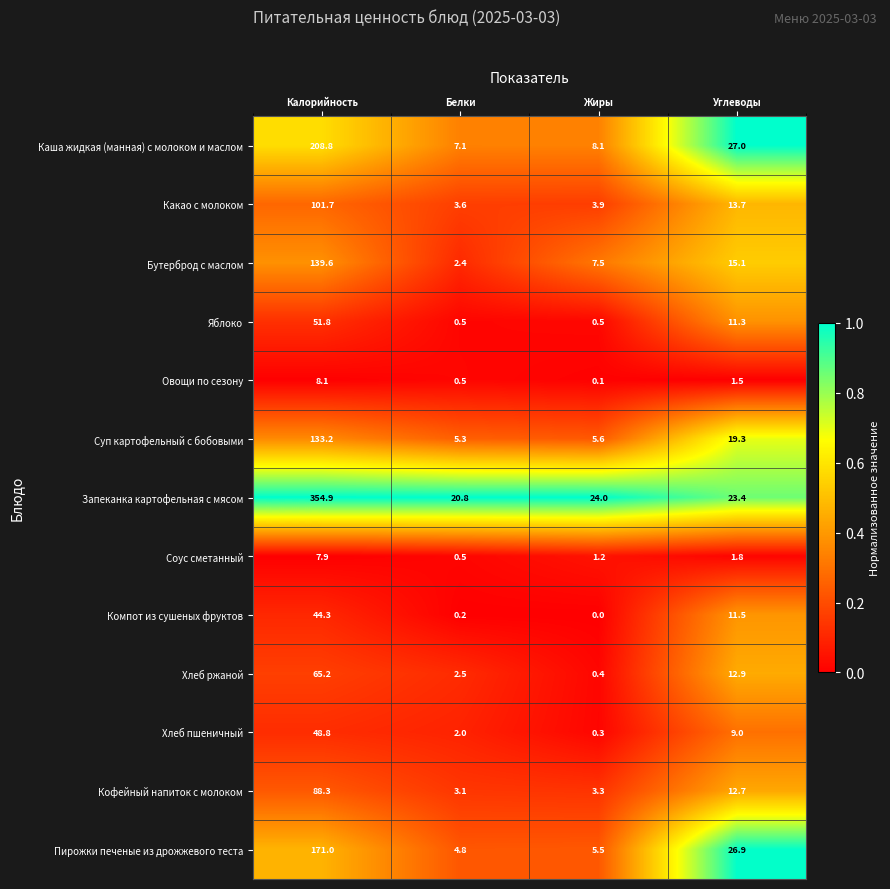

What is the difference between the highest and lowest values at Калорийность?

347.0